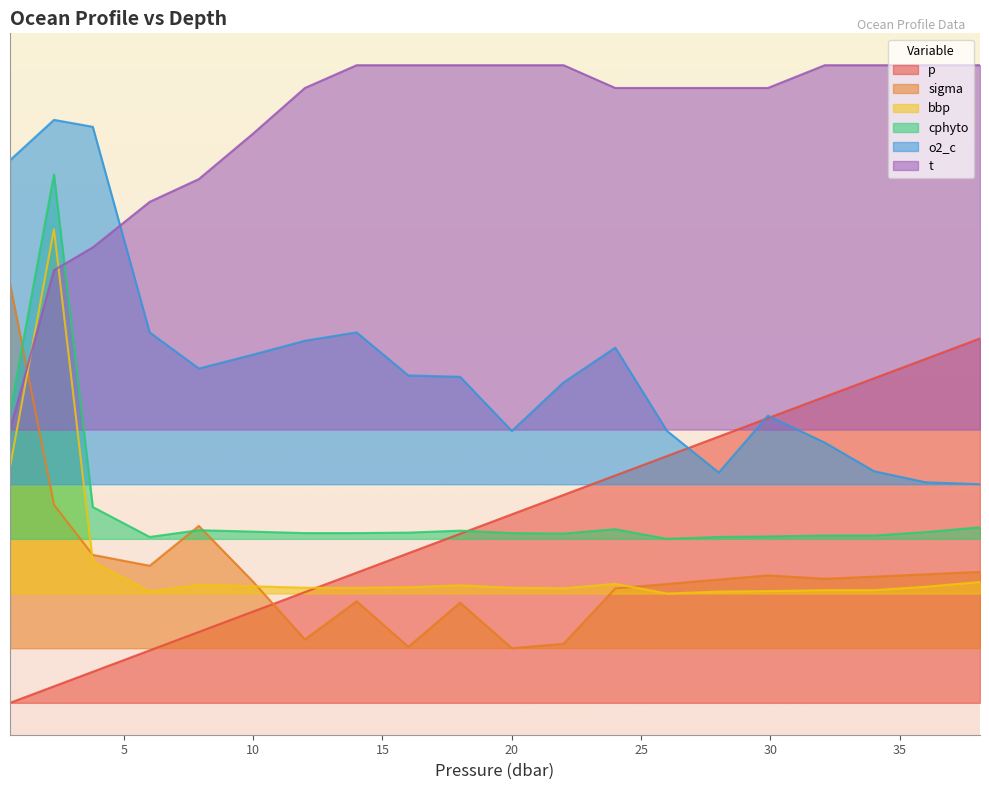

Reading left to right, extract all data points from this chart.

p: 0.0	0.0	0.1	0.1	0.2	0.3	0.3	0.4	0.4	0.5	0.5	0.6	0.6	0.7	0.7	0.8	0.8	0.9	0.9	1.0
sigma: 1.1	0.5	0.4	0.4	0.5	0.3	0.2	0.3	0.2	0.3	0.1	0.2	0.3	0.3	0.3	0.3	0.3	0.3	0.4	0.4
bbp: 0.6	1.3	0.4	0.3	0.3	0.3	0.3	0.3	0.3	0.3	0.3	0.3	0.3	0.3	0.3	0.3	0.3	0.3	0.3	0.3
cphyto: 0.8	1.4	0.5	0.5	0.5	0.5	0.5	0.5	0.5	0.5	0.5	0.5	0.5	0.4	0.5	0.5	0.5	0.5	0.5	0.5
o2_c: 1.5	1.6	1.6	1.0	0.9	1.0	1.0	1.0	0.9	0.9	0.7	0.9	1.0	0.7	0.6	0.8	0.7	0.6	0.6	0.6
t: 0.8	1.2	1.2	1.4	1.4	1.6	1.7	1.8	1.8	1.8	1.8	1.8	1.7	1.7	1.7	1.7	1.8	1.8	1.8	1.8